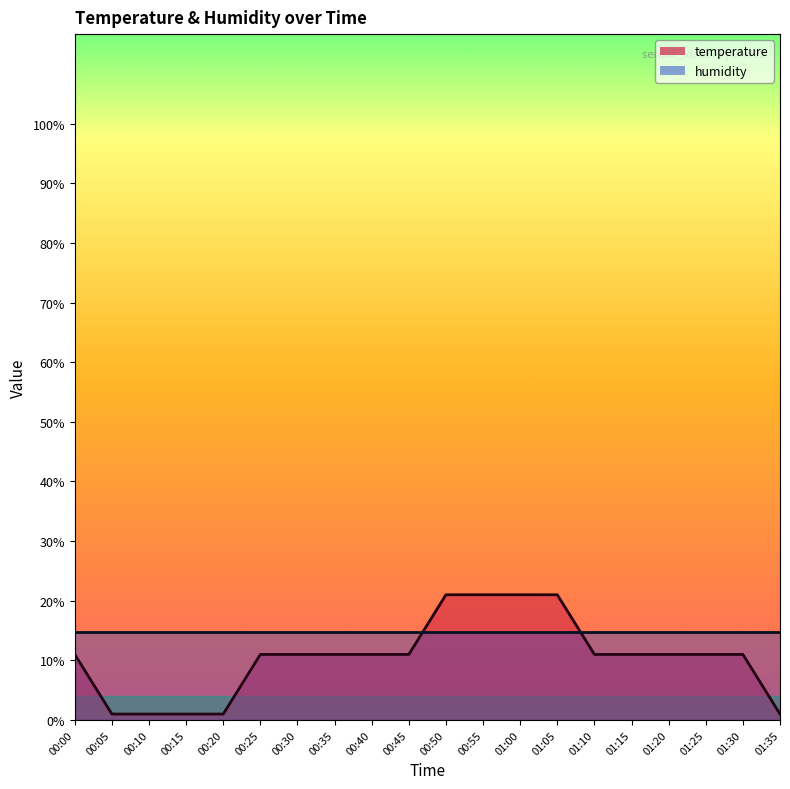

What position from the right is 00:00?

20